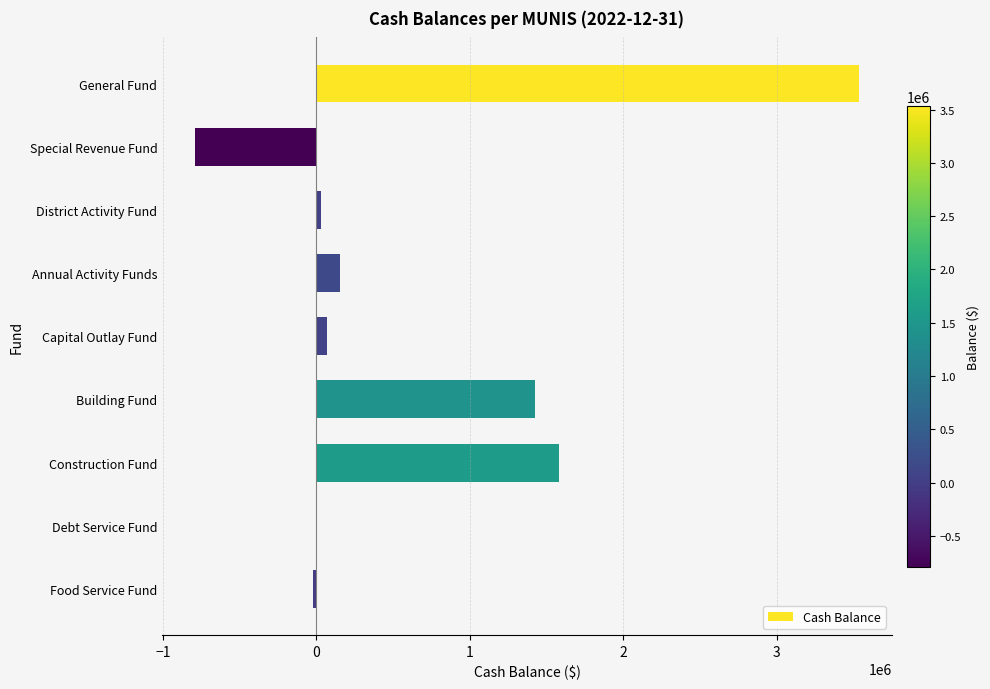

The value at Building Fund is 1427472.1. True or false?

True